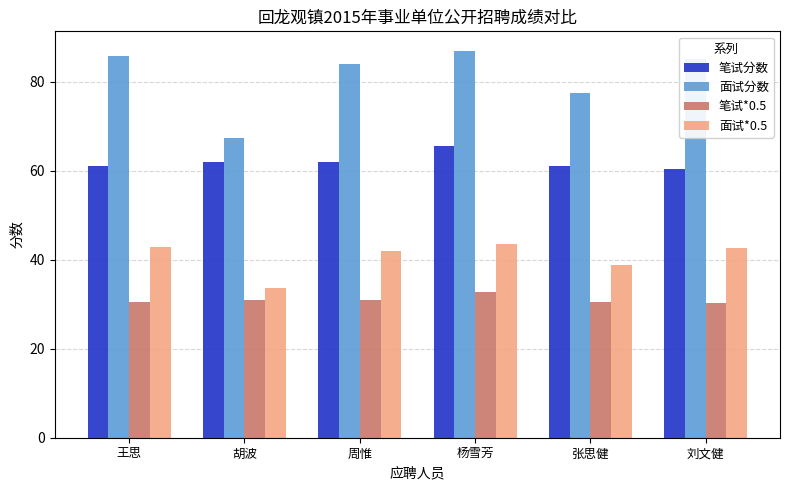

What is the label of the 5th bar from the right?

胡波